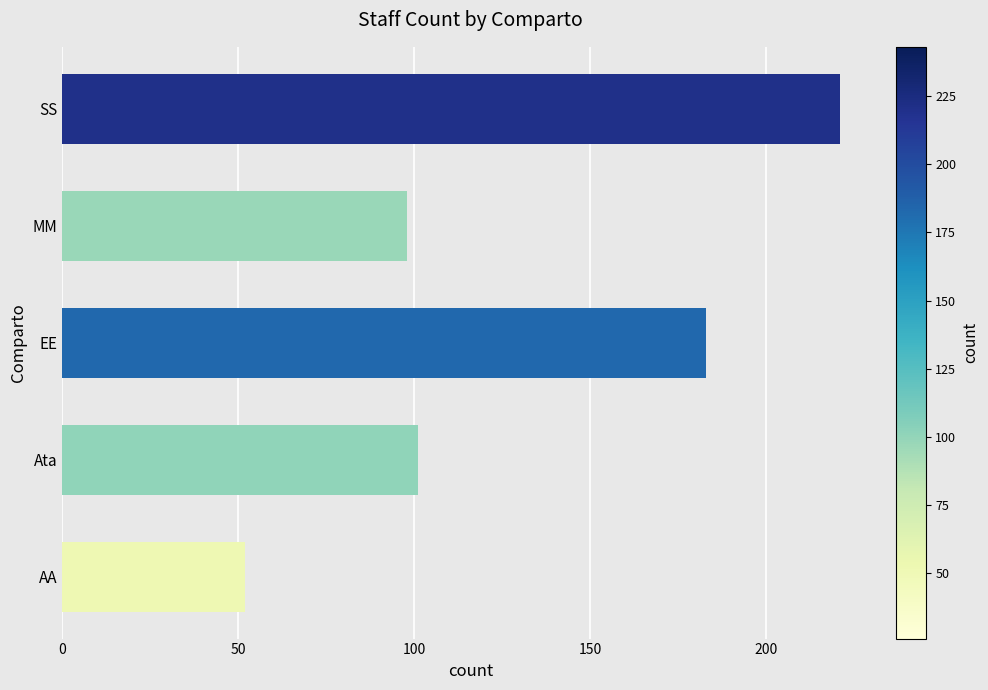

What is the average value?

131